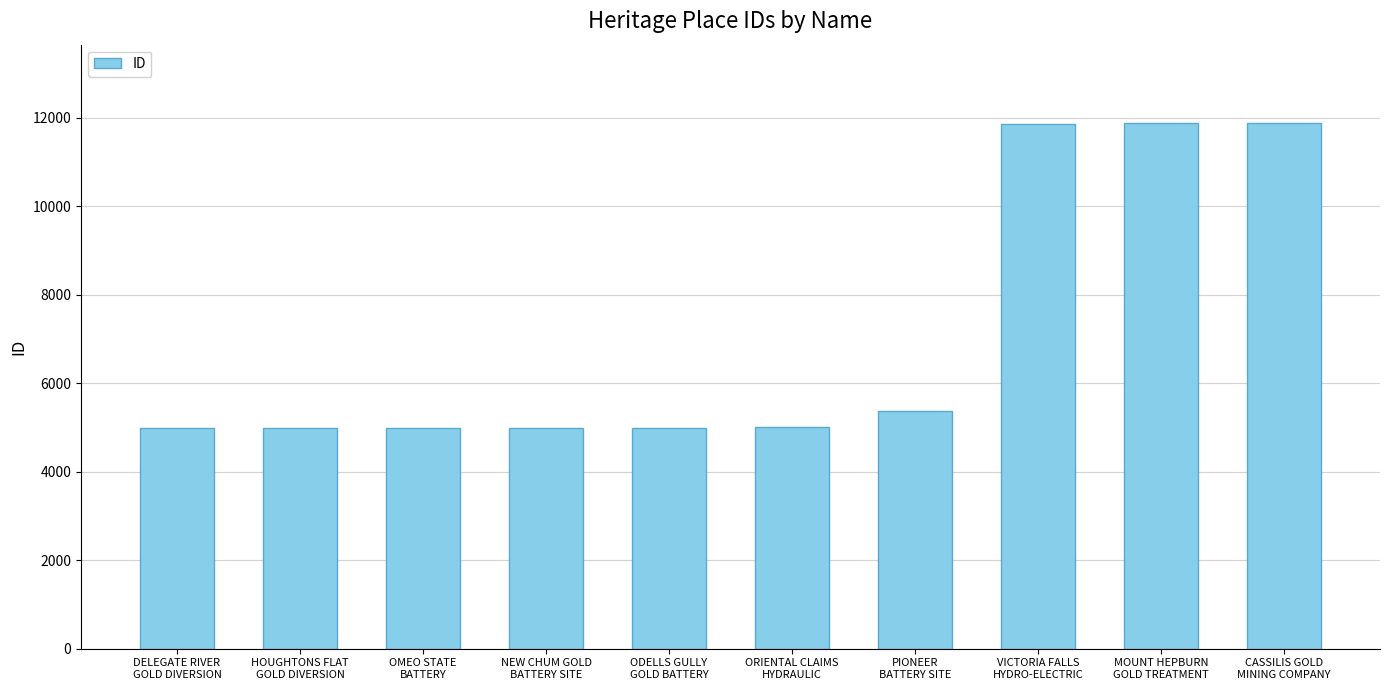

What is the change in value from ODELLS GULLY
GOLD BATTERY to ORIENTAL CLAIMS
HYDRAULIC?

+13